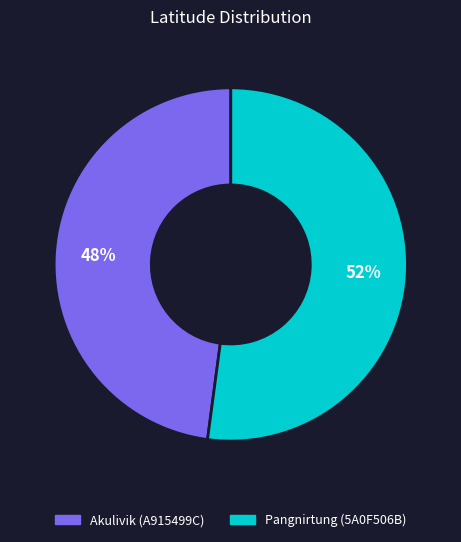

Rank the categories by value from highest to lowest.

Pangnirtung (5A0F506B), Akulivik (A915499C)